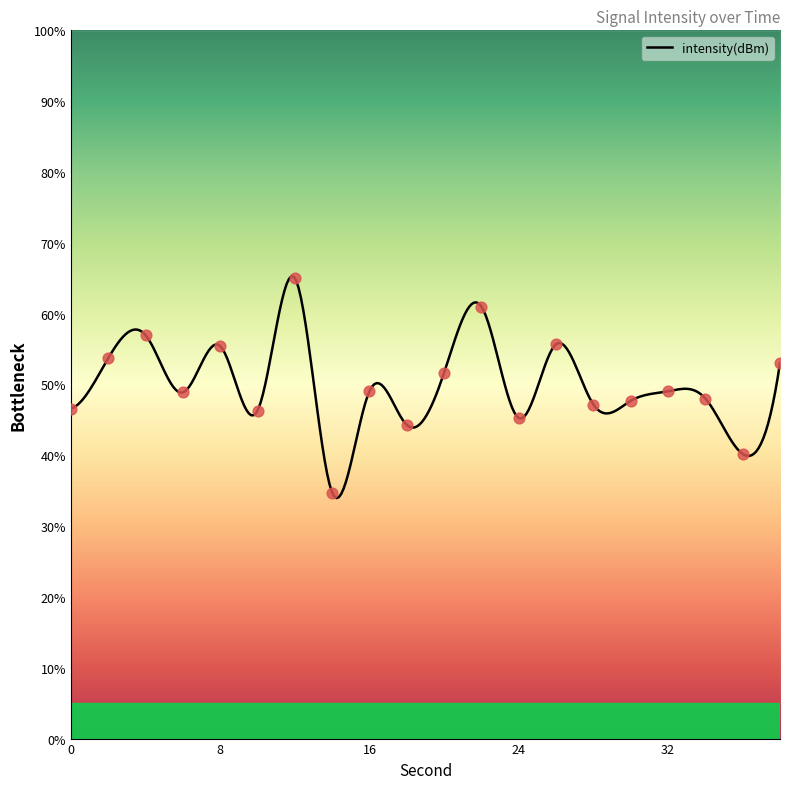

What is the change in value from 4 to 6?

-8.1